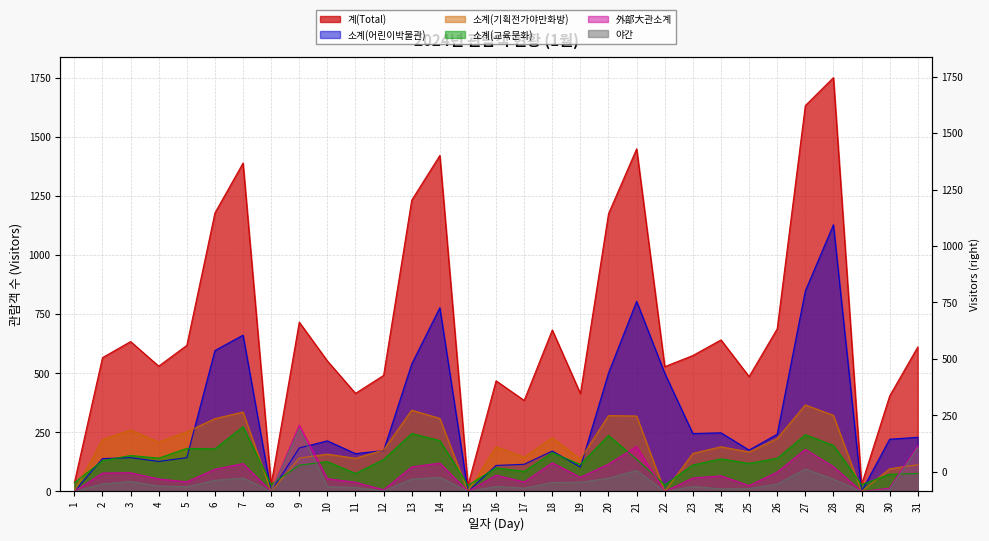

What is the difference between the maximum and second lowest values in the 소계(어린이박물관) series?

1128